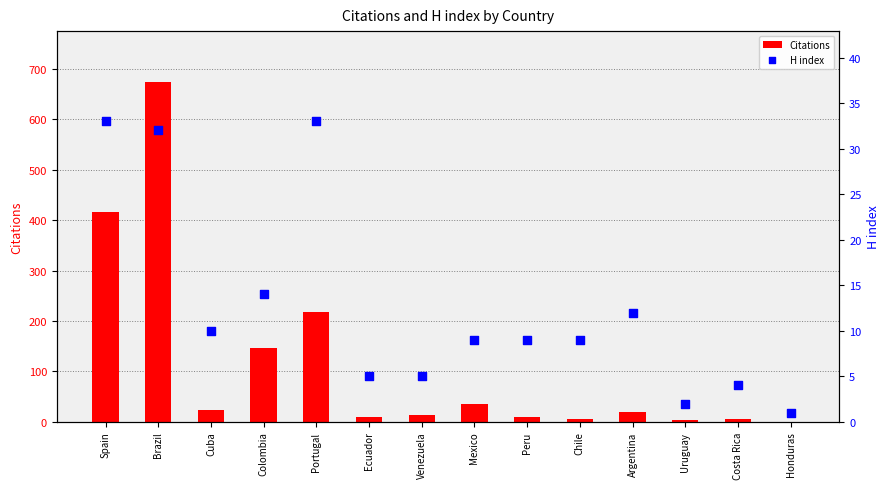

What is the total value across all series at Honduras?

1